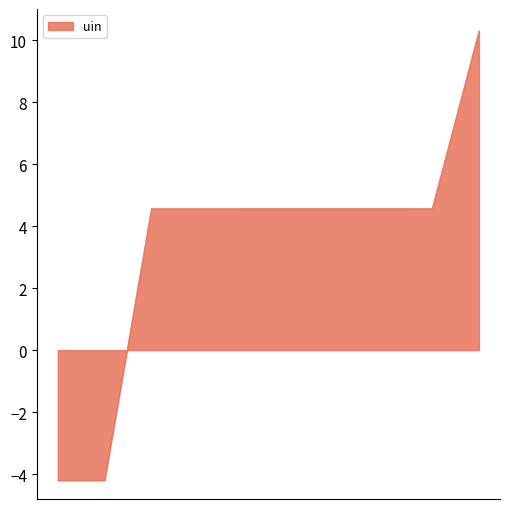

What is the difference between the maximum and minimum values?

14.5